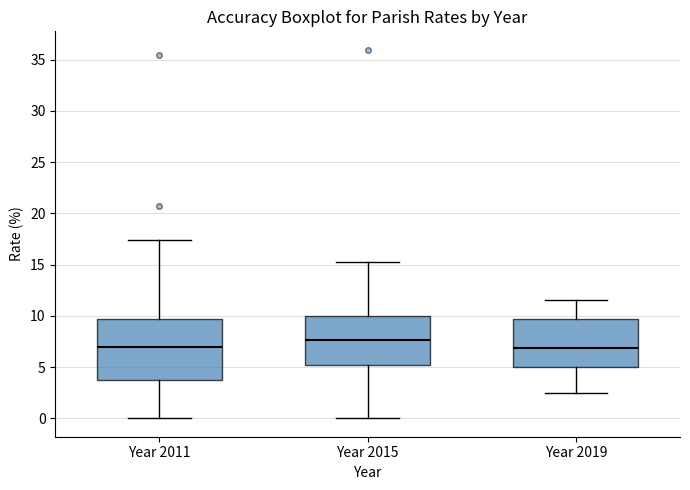

Reading left to right, transcribe this box plot: for each box, give where its median line is, the range the box spans, and where its two whiskers end, as read against the y-axis. The values are not printed on the chart, so give them approximately, as read against the axis.

Year 2011: median 7.0, box 3.5 to 9.5, whiskers 0.0 to 17.5
Year 2015: median 7.5, box 5.0 to 10.0, whiskers 0.0 to 15.5
Year 2019: median 7.0, box 5.0 to 9.5, whiskers 2.5 to 11.5